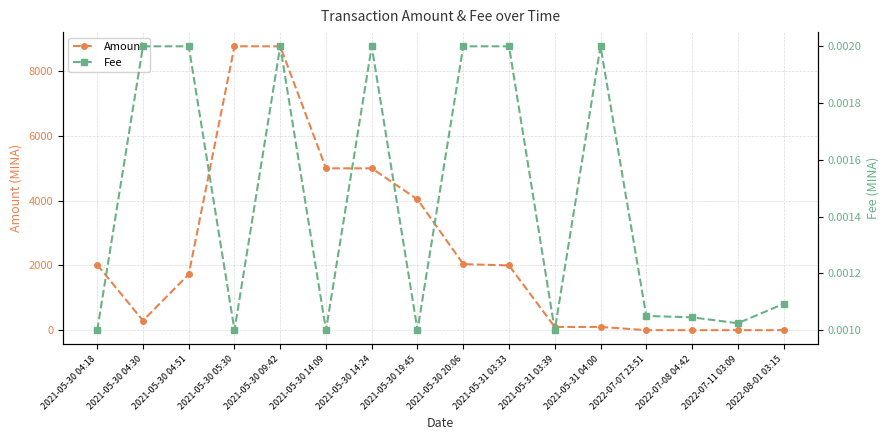

Reading left to right, what are all the values shown in this chart?

Amount: 2021-05-30 04:18=2020.0	2021-05-30 04:30=296.0	2021-05-30 04:51=1724.0	2021-05-30 05:30=8770.0	2021-05-30 09:42=8770.0	2021-05-30 14:09=5000.0	2021-05-30 14:24=5000.0	2021-05-30 19:45=4040.0	2021-05-30 20:06=2040.0	2021-05-31 03:33=2000.0	2021-05-31 03:39=99.0	2021-05-31 04:00=100.0	2022-07-07 23:51=0.0	2022-07-08 04:42=0.0	2022-07-11 03:09=0.0	2022-08-01 03:15=0.0
Fee: 2021-05-30 04:18=0.0	2021-05-30 04:30=0.0	2021-05-30 04:51=0.0	2021-05-30 05:30=0.0	2021-05-30 09:42=0.0	2021-05-30 14:09=0.0	2021-05-30 14:24=0.0	2021-05-30 19:45=0.0	2021-05-30 20:06=0.0	2021-05-31 03:33=0.0	2021-05-31 03:39=0.0	2021-05-31 04:00=0.0	2022-07-07 23:51=0.0	2022-07-08 04:42=0.0	2022-07-11 03:09=0.0	2022-08-01 03:15=0.0